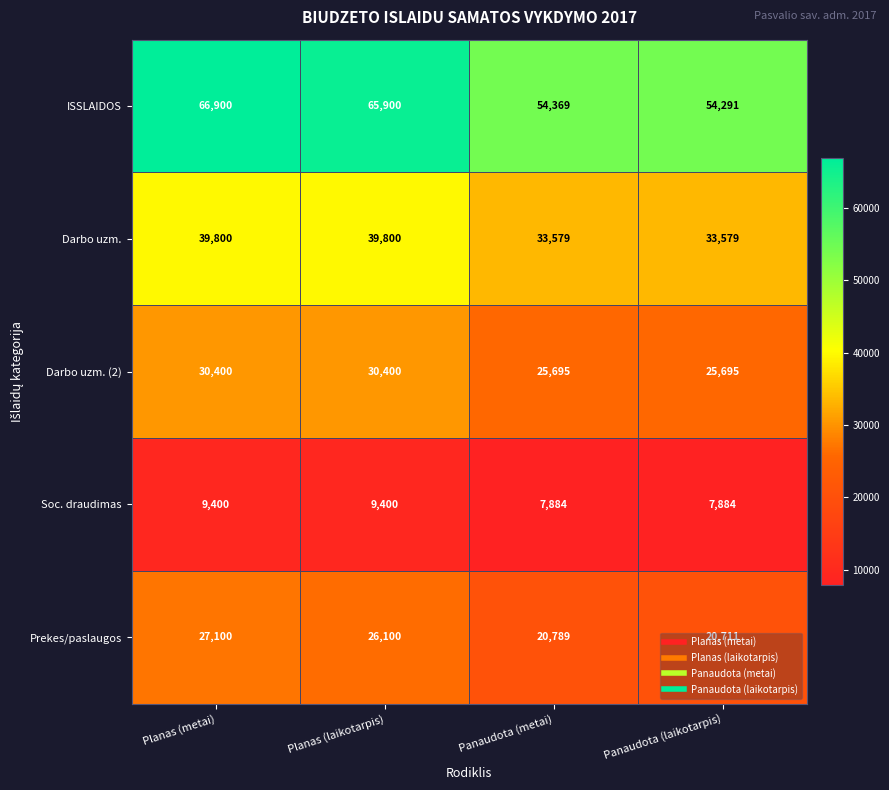

Between Planas (laikotarpis) and Panaudota (laikotarpis), which series saw the biggest shift?

ISSLAIDOS